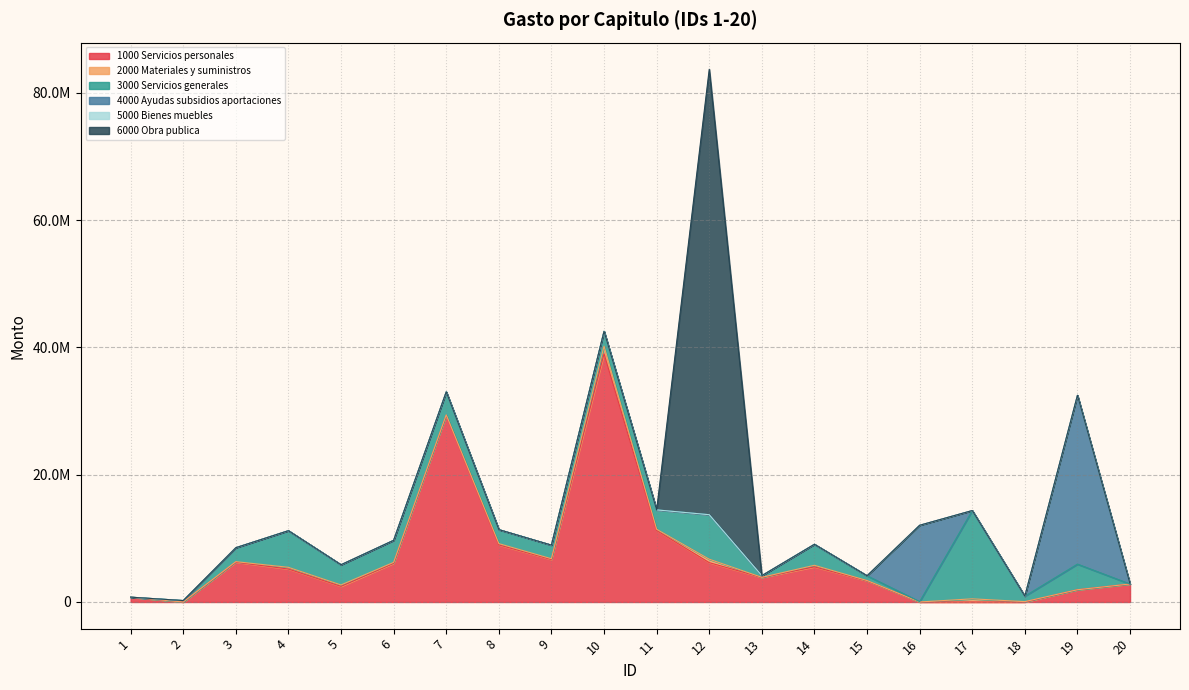

Which has a higher value, 4 or 20?

4